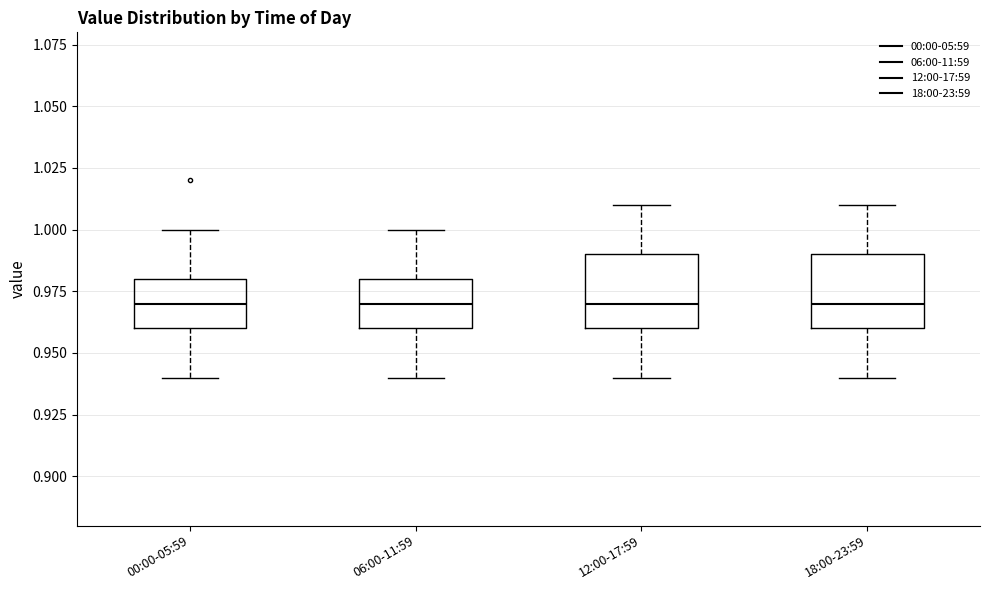

Reading left to right, read every box against the y-axis: the position of its median line, the range the box covers, and the ends of its whiskers. The values are not printed on the chart, so give them approximately, as read against the axis.

00:00-05:59: median 0.97, box 0.96 to 0.98, whiskers 0.94 to 1.00
06:00-11:59: median 0.97, box 0.96 to 0.98, whiskers 0.94 to 1.00
12:00-17:59: median 0.97, box 0.96 to 0.99, whiskers 0.94 to 1.01
18:00-23:59: median 0.97, box 0.96 to 0.99, whiskers 0.94 to 1.01